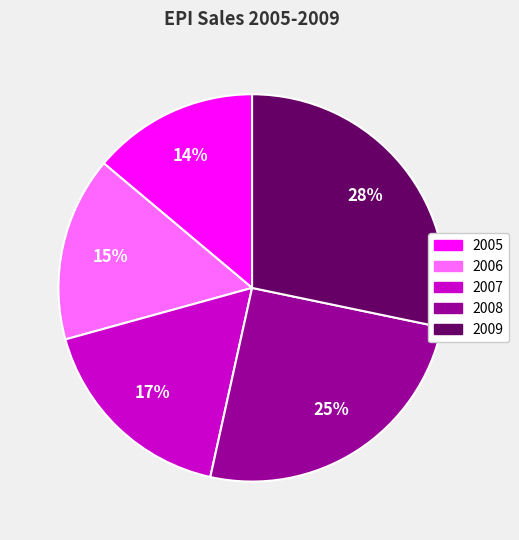

What is the ratio of the value at 2007 to the value at 2008?

0.7